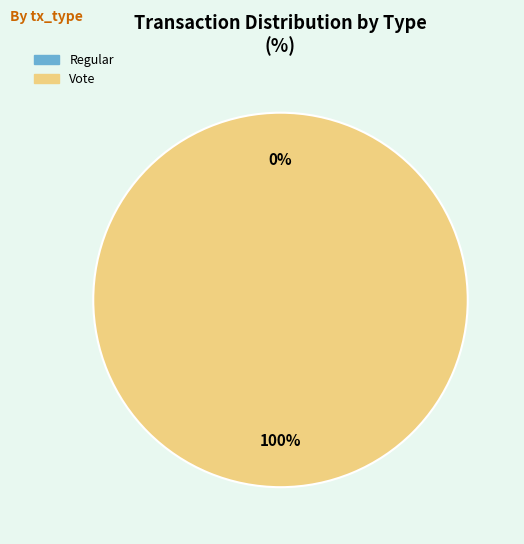

Which category has the smallest portion of the pie?

Regular